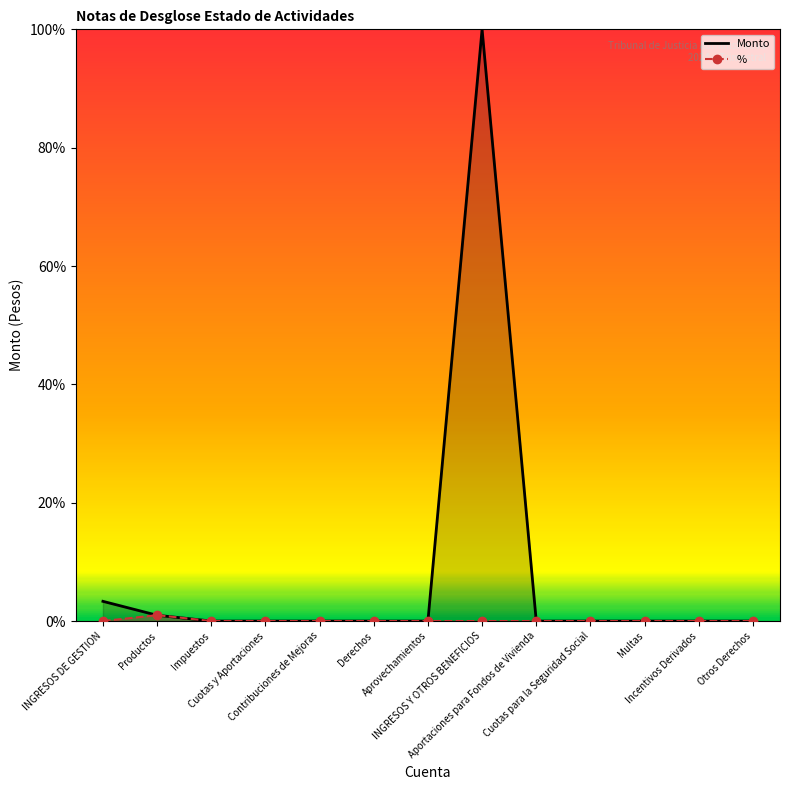

Is the value of Monto at Otros Derechos greater than the value of % at Aprovechamientos?

No